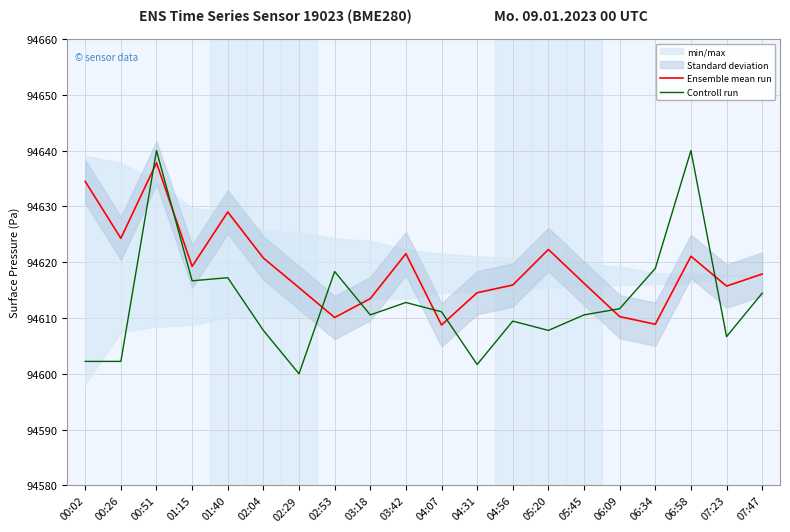

At which label does Controll run reach its minimum?

02:29